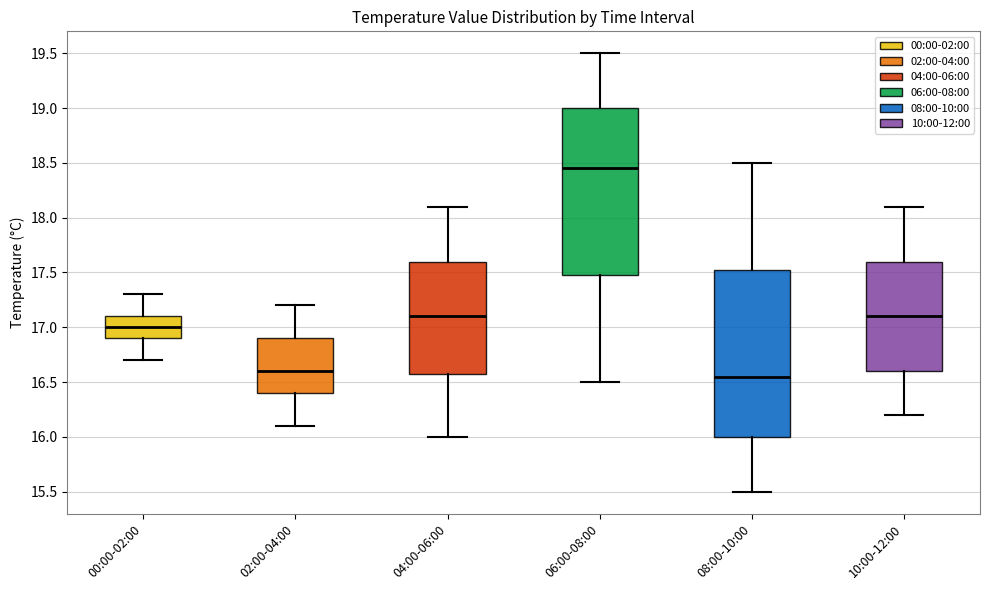

Reading left to right, read every box against the y-axis: the position of its median line, the range the box covers, and the ends of its whiskers. The values are not printed on the chart, so give them approximately, as read against the axis.

00:00-02:00: median 17.00, box 16.90 to 17.10, whiskers 16.70 to 17.30
02:00-04:00: median 16.60, box 16.40 to 16.90, whiskers 16.10 to 17.20
04:00-06:00: median 17.10, box 16.60 to 17.60, whiskers 16.00 to 18.10
06:00-08:00: median 18.45, box 17.50 to 19.00, whiskers 16.50 to 19.50
08:00-10:00: median 16.55, box 16.00 to 17.55, whiskers 15.50 to 18.50
10:00-12:00: median 17.10, box 16.60 to 17.60, whiskers 16.20 to 18.10